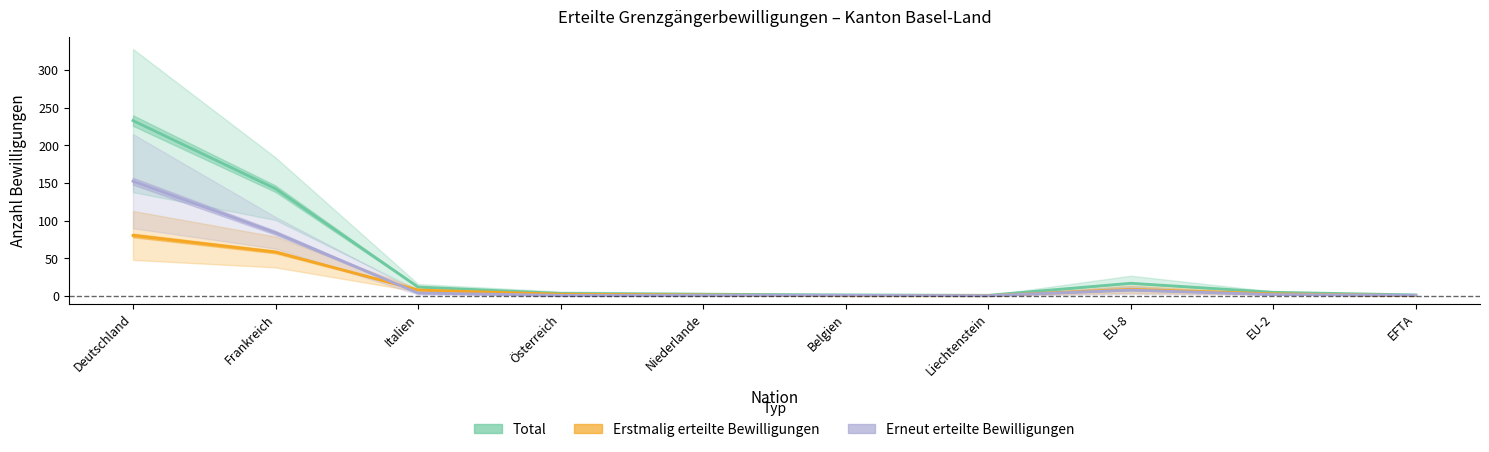

What is the minimum value for Erneut erteilte Bewilligungen?

0.5